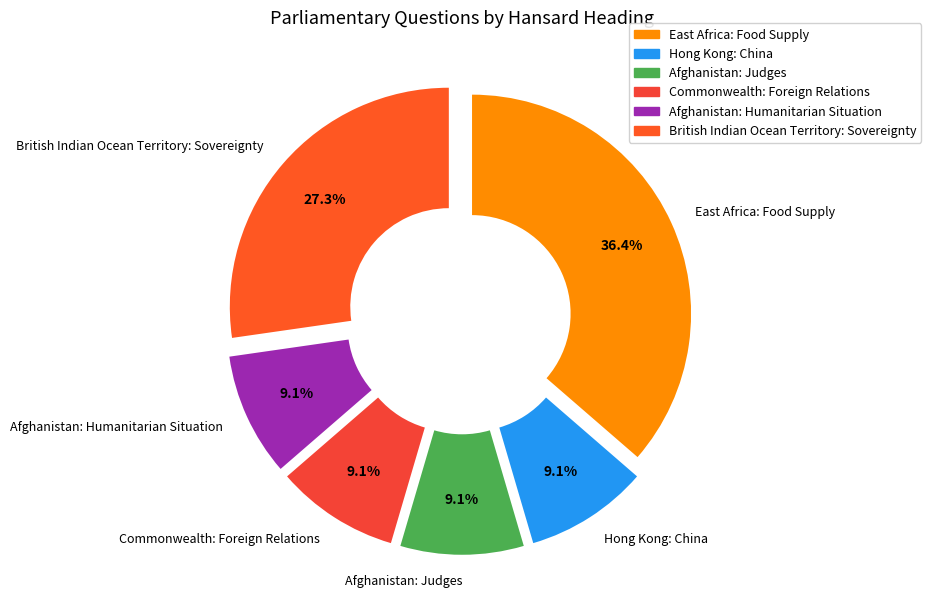

To the nearest percent, what is the difference between the East Africa: Food Supply and Hong Kong: China slice percentages?

27%